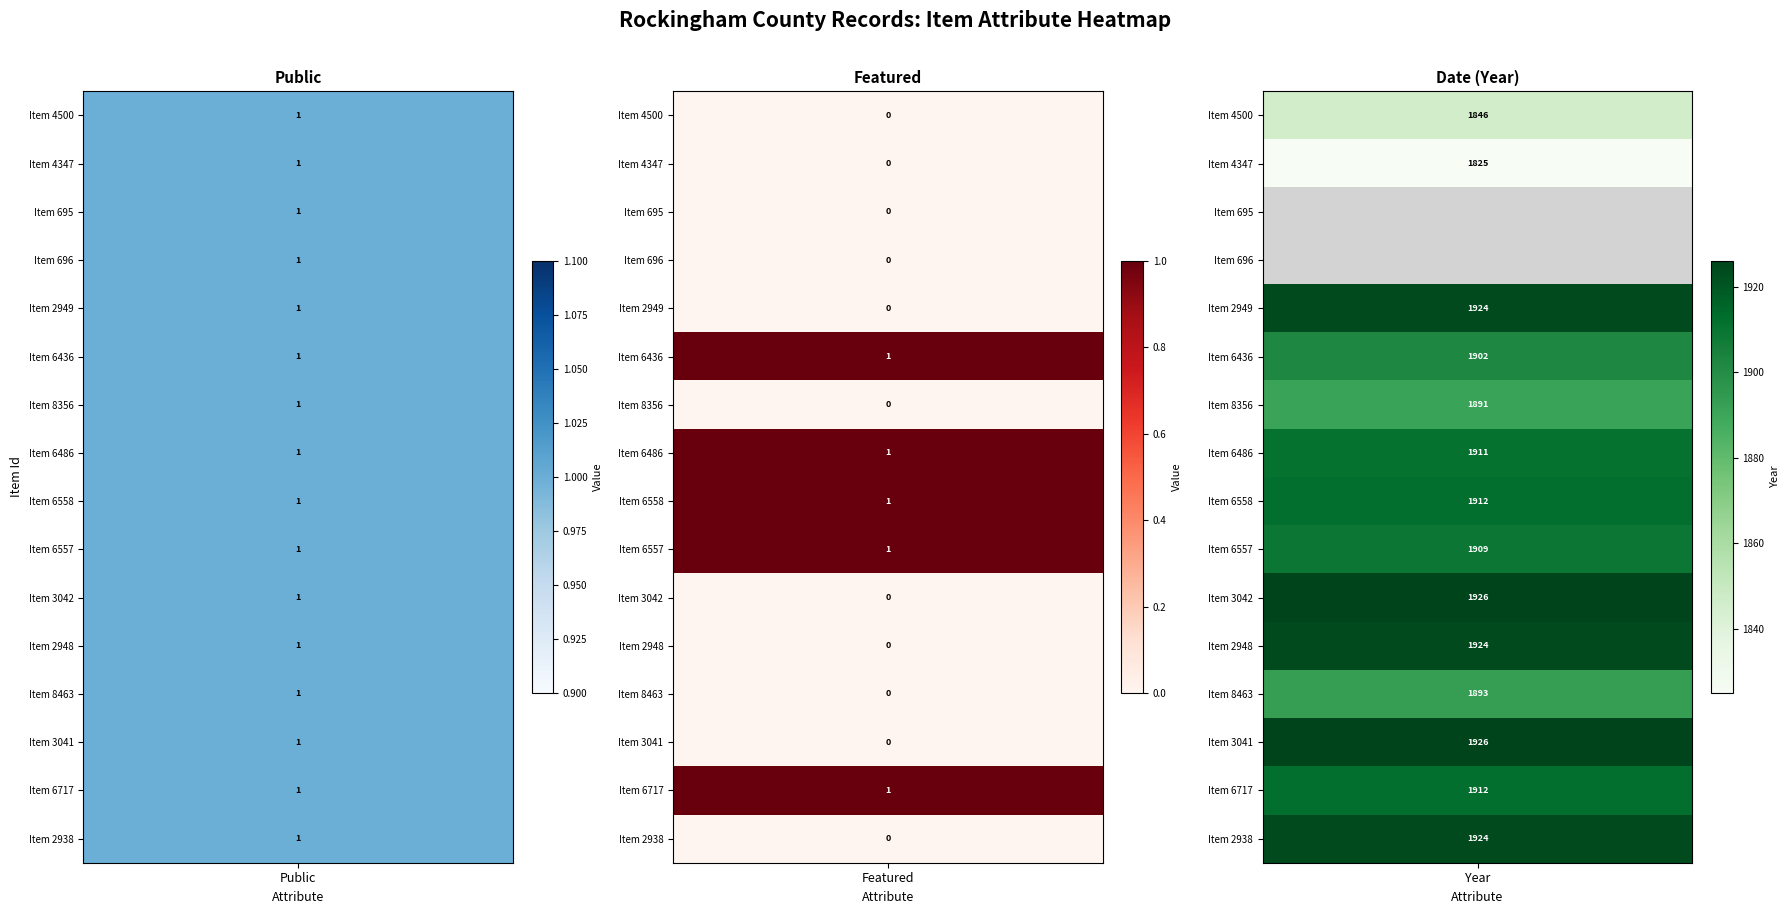

What is the maximum value for public?

1